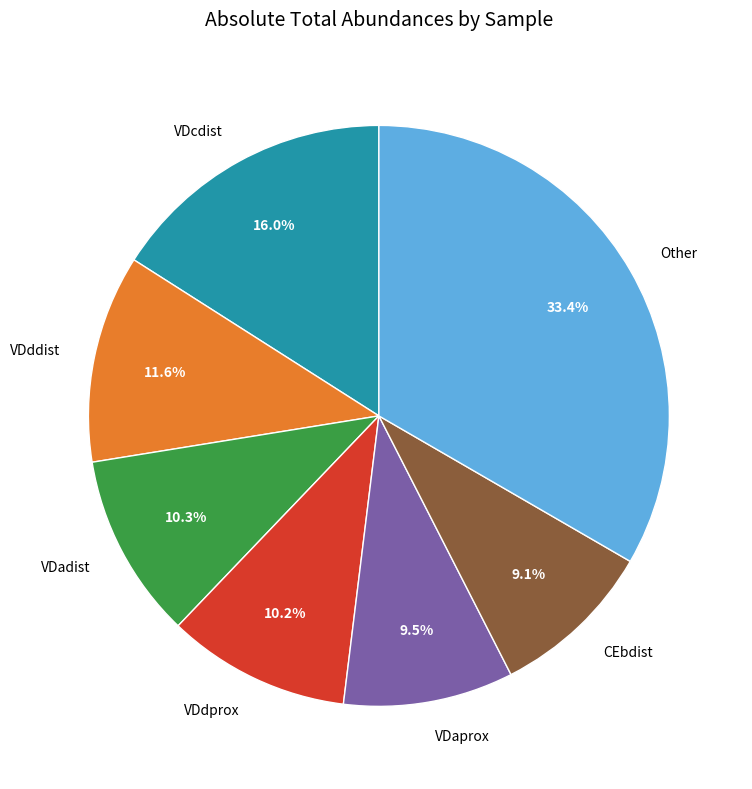

What percentage do VDadist and VDaprox together represent?

19.8%